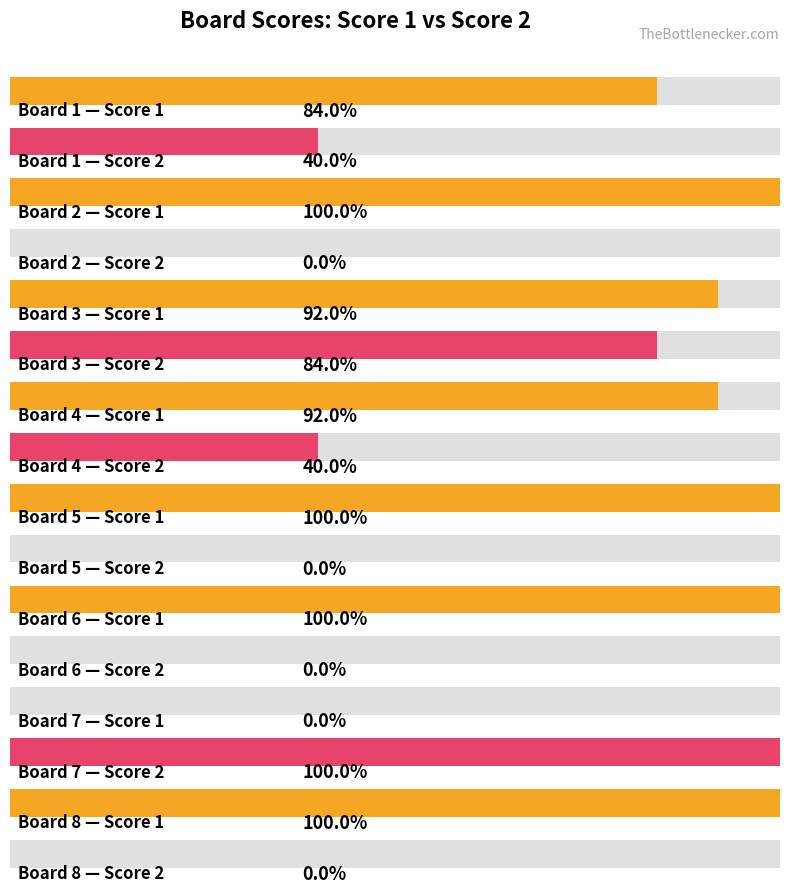

Is it true that Score 2 equals 3 at Board 4?

False